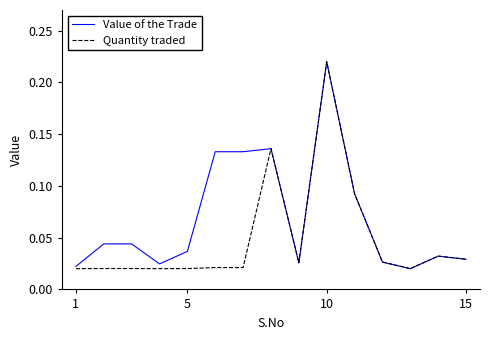

Which series has the largest total across all categories?

Value of the Trade